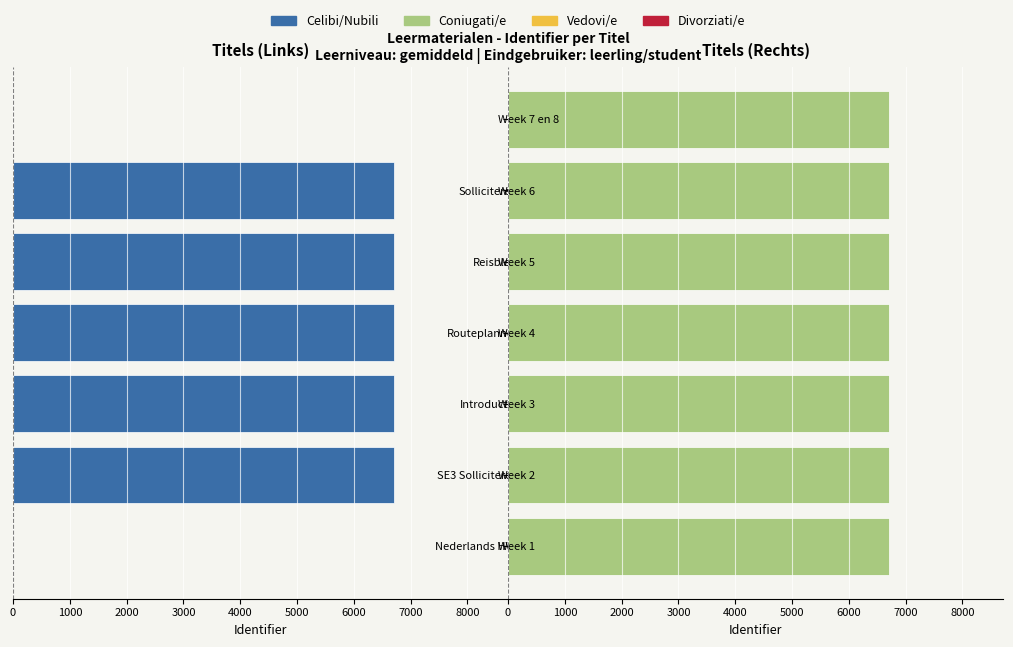

Reading left to right, what are all the values shown in this chart?

Celibi/Nubili: 0.0	6703.7	6703.7	6703.7	6703.7	6703.7	0.0
Coniugati/e: 6703.7	6703.7	6703.7	6703.7	6703.7	6703.7	6704.8